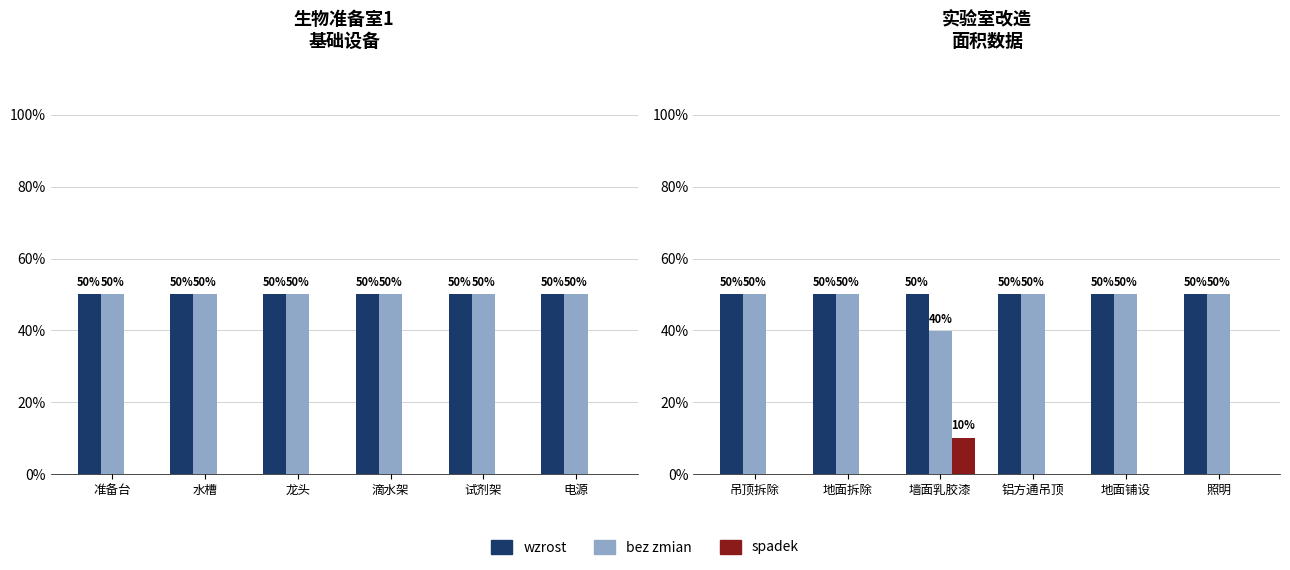

Is the value of spadek at 地面拆除 greater than the value of bez zmian at 墙面乳胶漆?

No